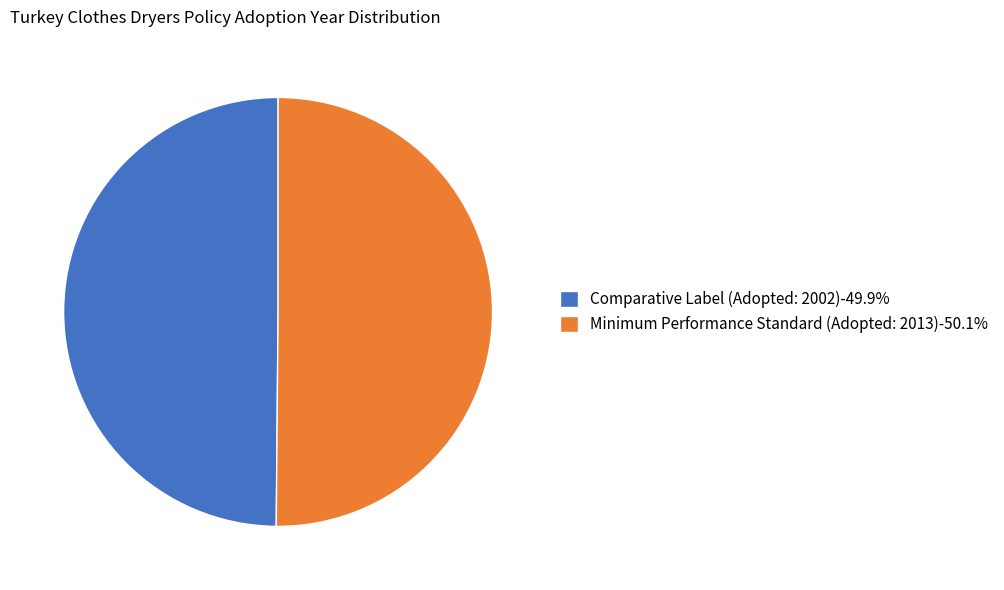

Do Comparative Label (Adopted: 2002)-49.9% and Minimum Performance Standard (Adopted: 2013)-50.1% together represent more than half of the pie?

Yes